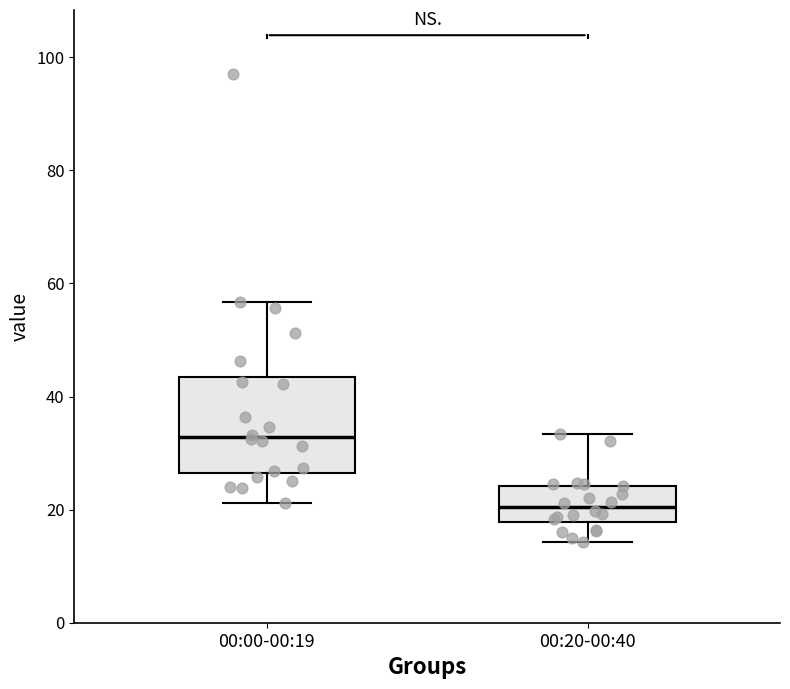

Which box is the tallest, from its lower edge to its upper edge?

00:00-00:19